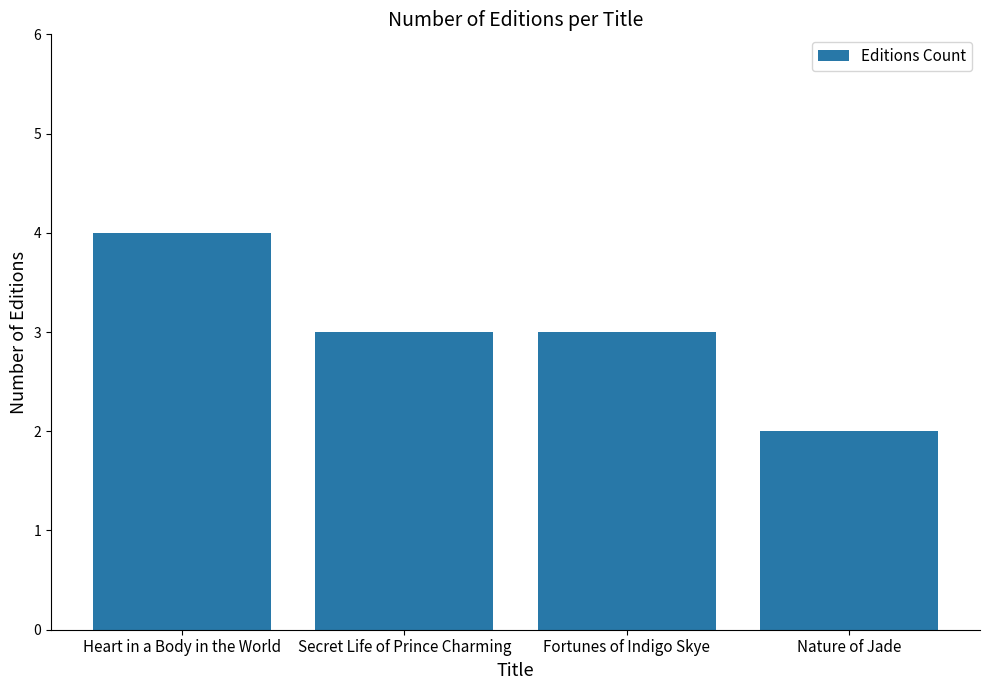

Between Secret Life of Prince Charming and Nature of Jade, which is larger?

Secret Life of Prince Charming